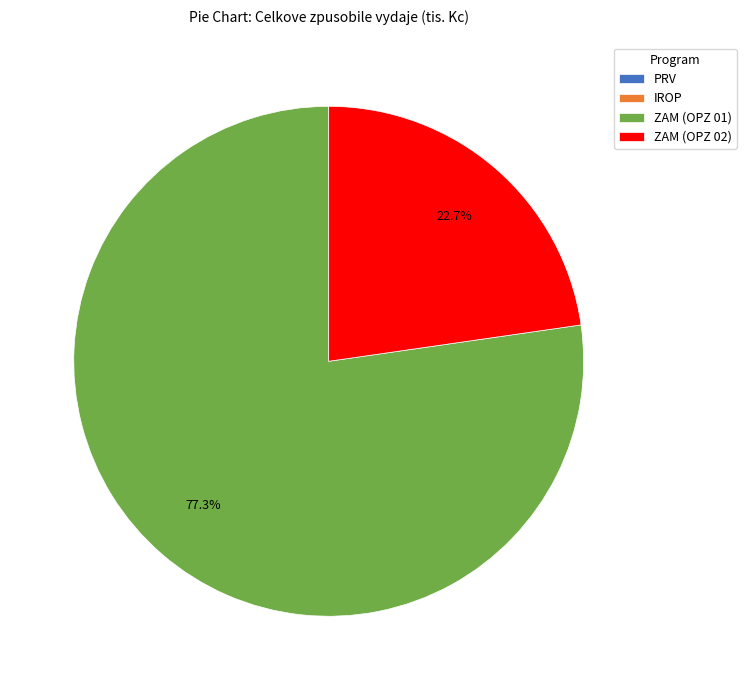

What percentage is NOT represented by ZAM (OPZ 01)?

22.7%